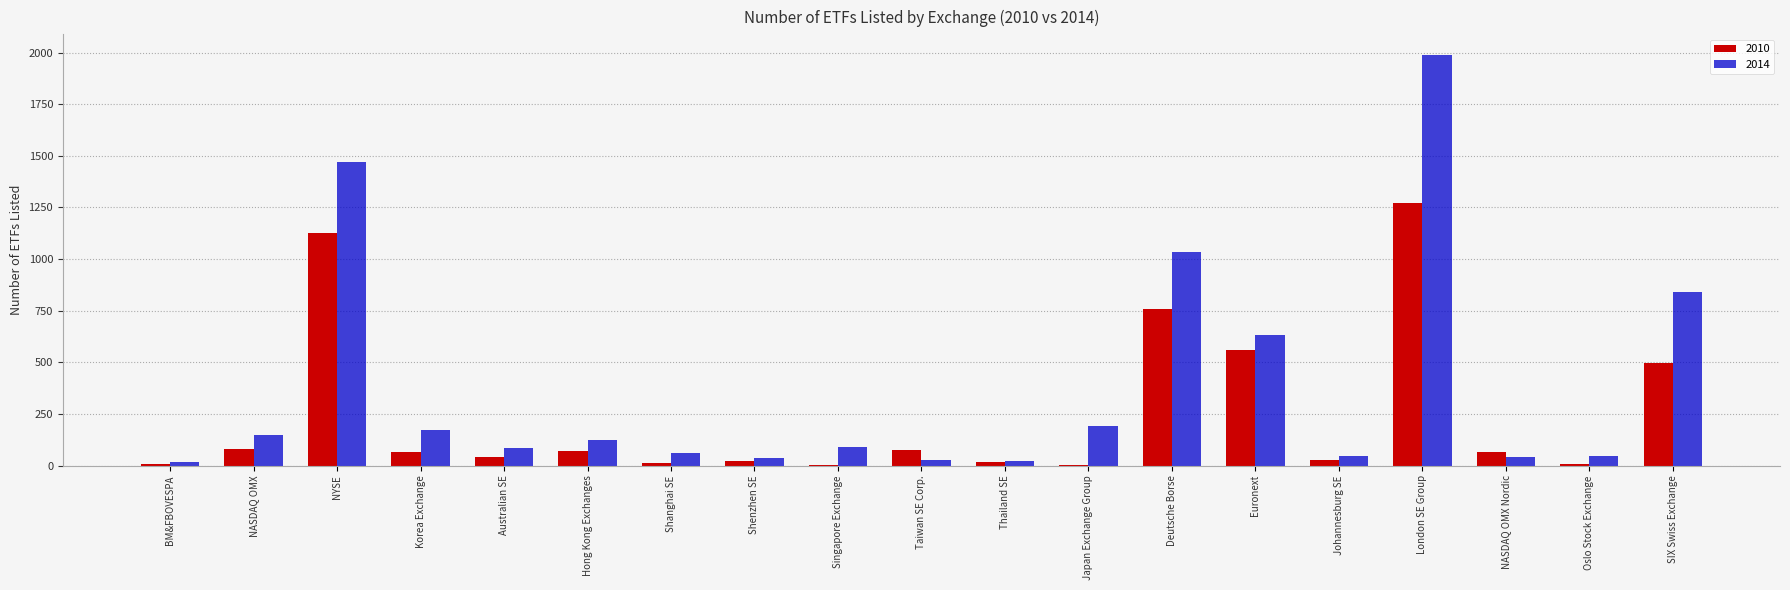

What is the total value across all series at Deutsche Borse?

1796